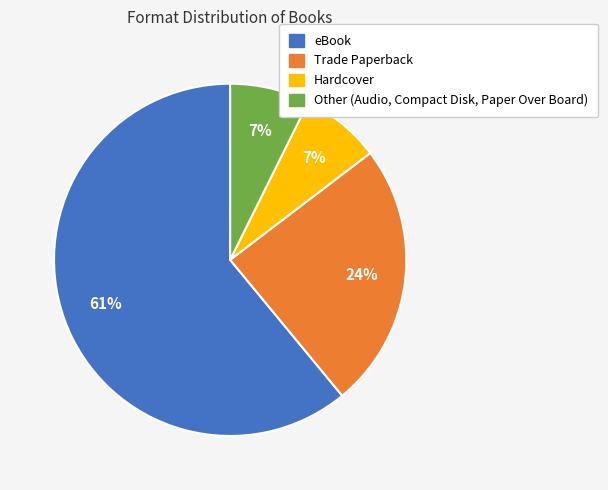

To the nearest percent, what portion does Hardcover represent?

7%